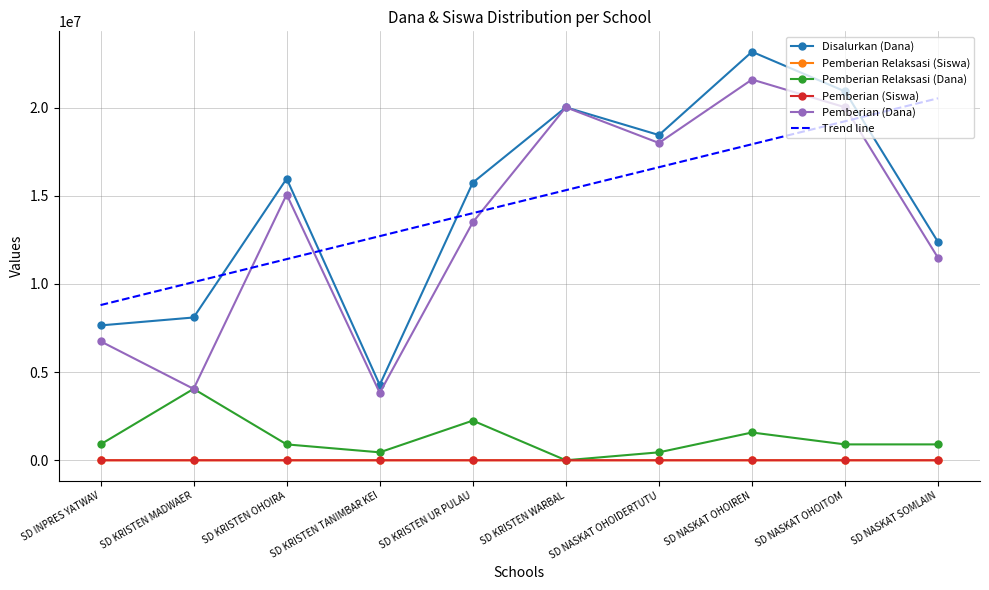

Is the value of Pemberian (Siswa) at SD NASKAT OHOIDERTUTU greater than the value of Disalurkan (Dana) at SD NASKAT OHOITOM?

No